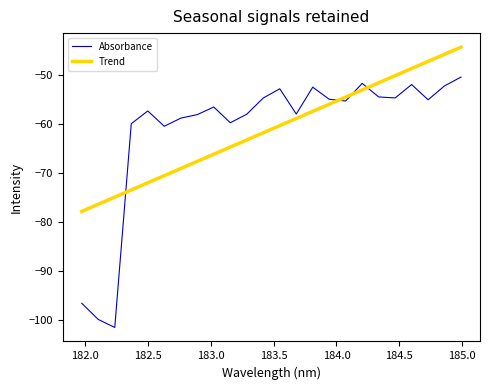

Which series ends up on top after the final intersection of Absorbance and Trend?

Trend